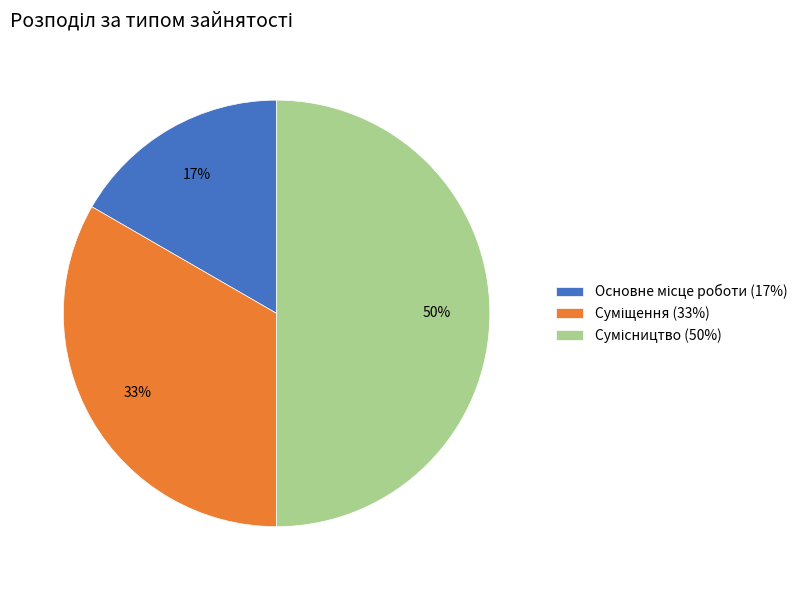

To the nearest percent, what is the average slice percentage?

33%